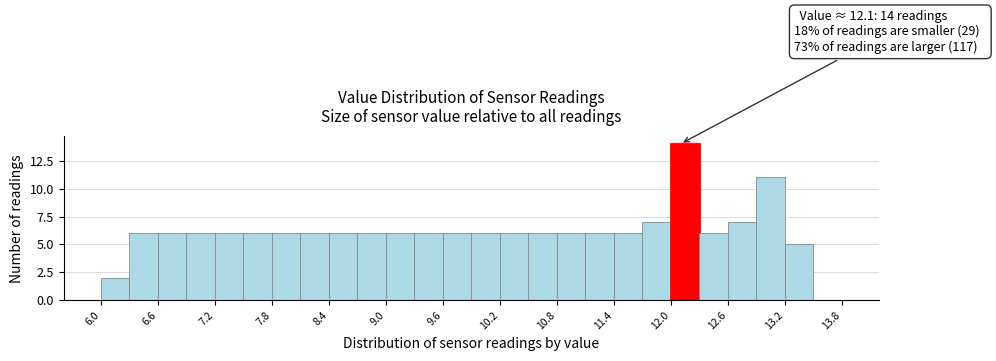

Read against the x-axis, roughly where is the centre of the tallest bar?

12.2